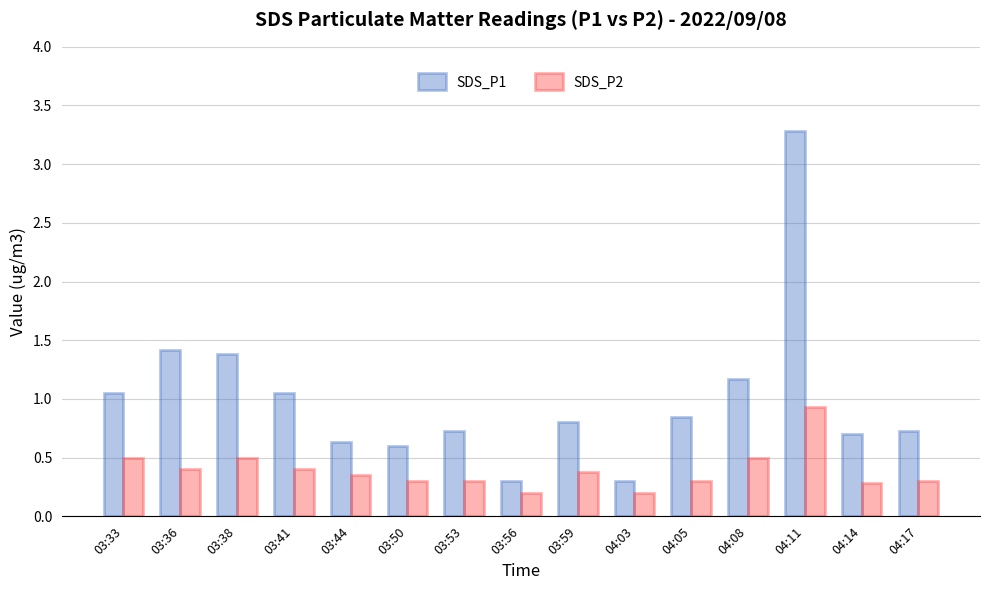

What position from the left is 03:44?

5